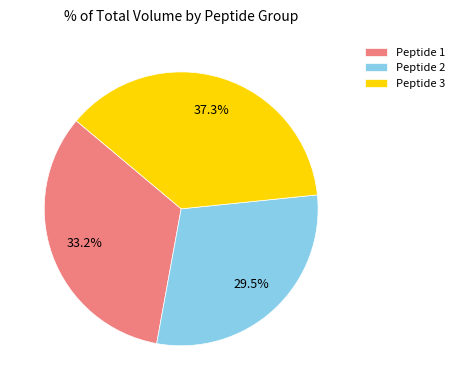

Rank the categories by value from lowest to highest.

Peptide 2, Peptide 1, Peptide 3